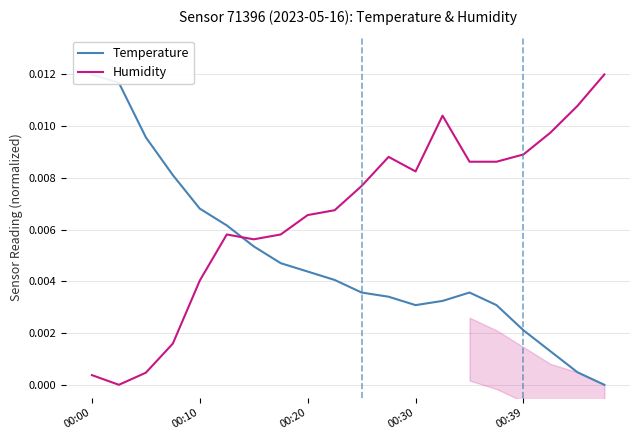

How many interior local peaks does the Temperature series have?

1